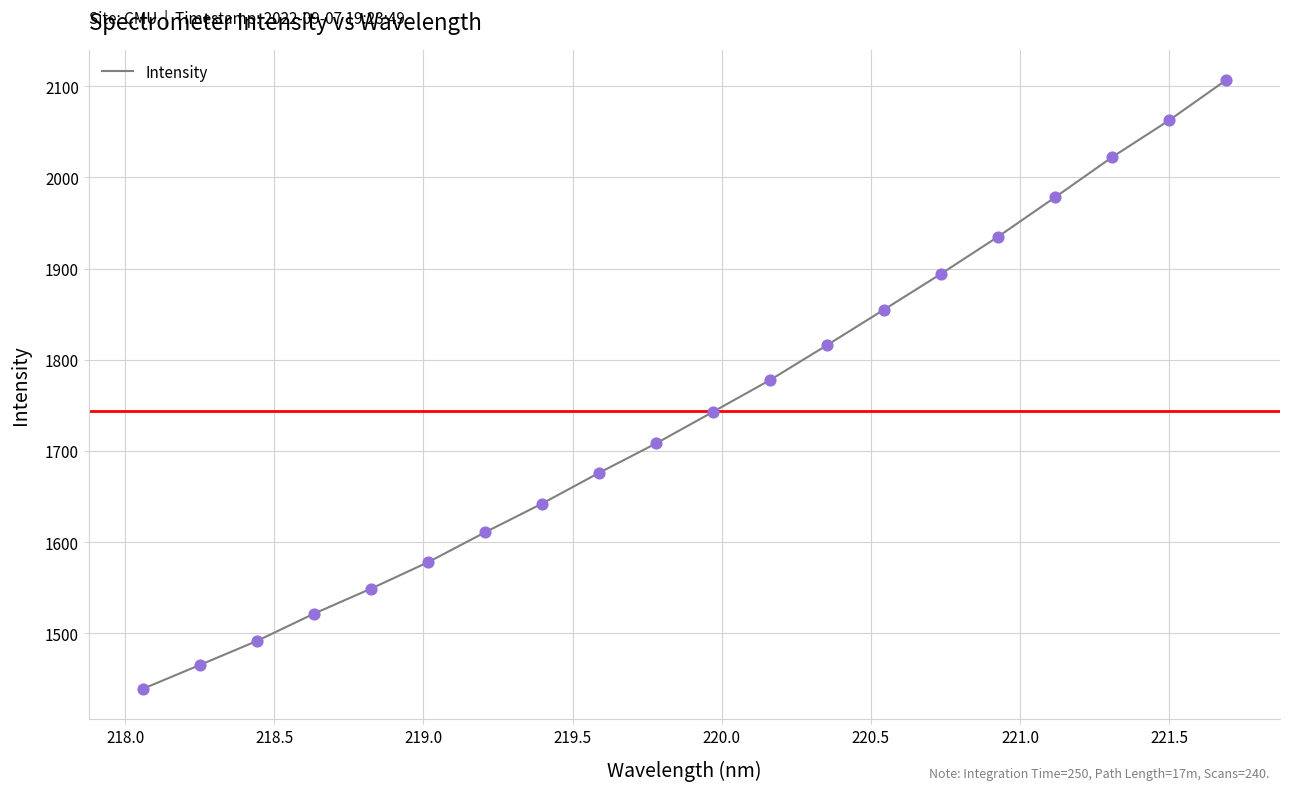

What is the maximum value shown in the chart?

2106.5